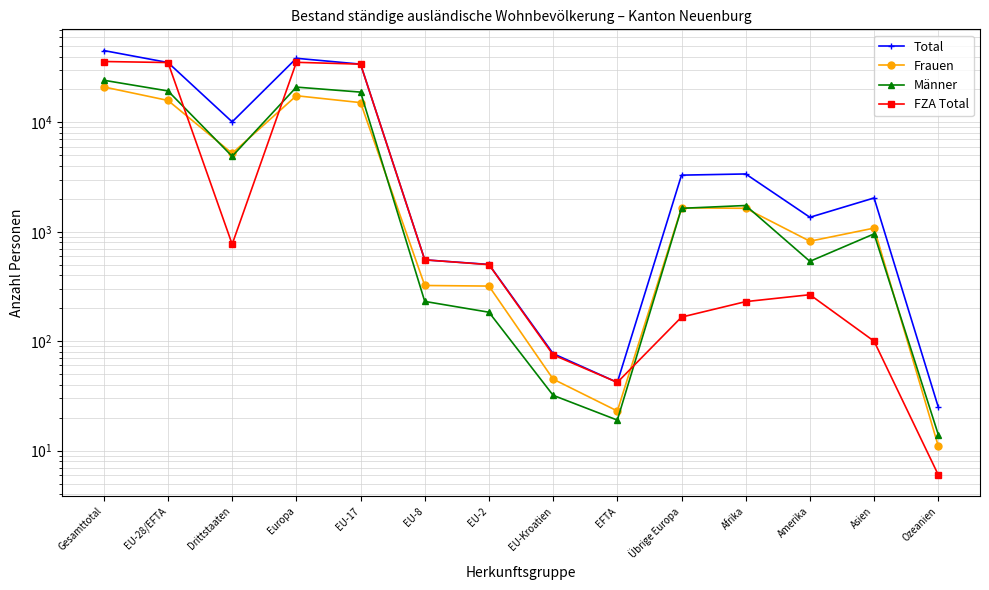

Reading right to left, transcribe all the data shown in this chart.

Total: Ozeanien=25	Asien=2038	Amerika=1357	Afrika=3378	Übrige Europa=3295	EFTA=42	EU-Kroatien=77	EU-2=503	EU-8=554	EU-17=34079	Europa=38550	Drittstaaten=10110	EU-28/EFTA=35255	Gesamttotal=45365
Frauen: Ozeanien=11	Asien=1081	Amerika=820	Afrika=1639	Übrige Europa=1656	EFTA=23	EU-Kroatien=45	EU-2=319	EU-8=323	EU-17=15163	Europa=17529	Drittstaaten=5214	EU-28/EFTA=15873	Gesamttotal=21087
Männer: Ozeanien=14	Asien=957	Amerika=537	Afrika=1739	Übrige Europa=1639	EFTA=19	EU-Kroatien=32	EU-2=184	EU-8=231	EU-17=18916	Europa=21021	Drittstaaten=4896	EU-28/EFTA=19382	Gesamttotal=24278
FZA Total: Ozeanien=6	Asien=100	Amerika=266	Afrika=230	Übrige Europa=166	EFTA=42	EU-Kroatien=75	EU-2=501	EU-8=554	EU-17=34078	Europa=35416	Drittstaaten=769	EU-28/EFTA=35250	Gesamttotal=36019